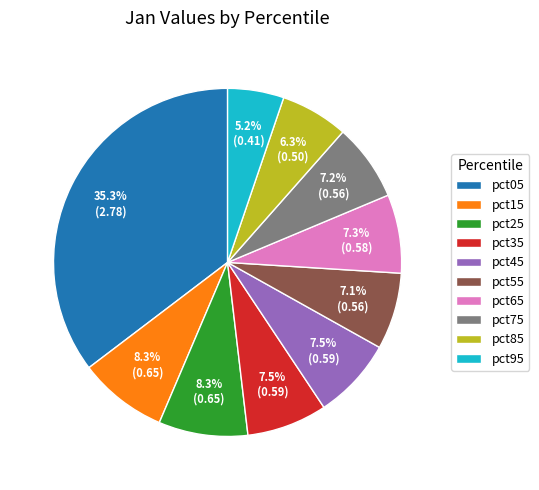

Do pct45 and pct35 together represent more than half of the pie?

No